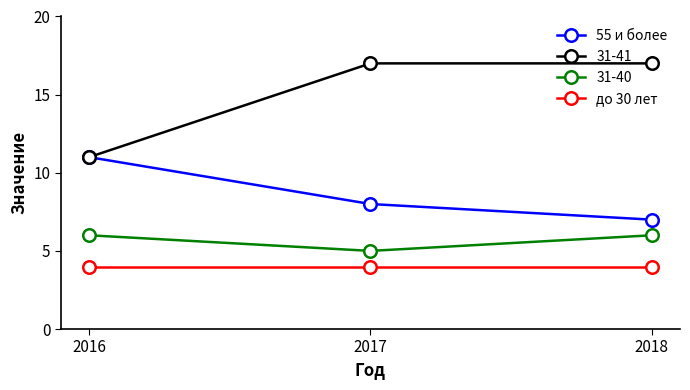

True or false: 55 и более has a value of 7 at 2016.

False